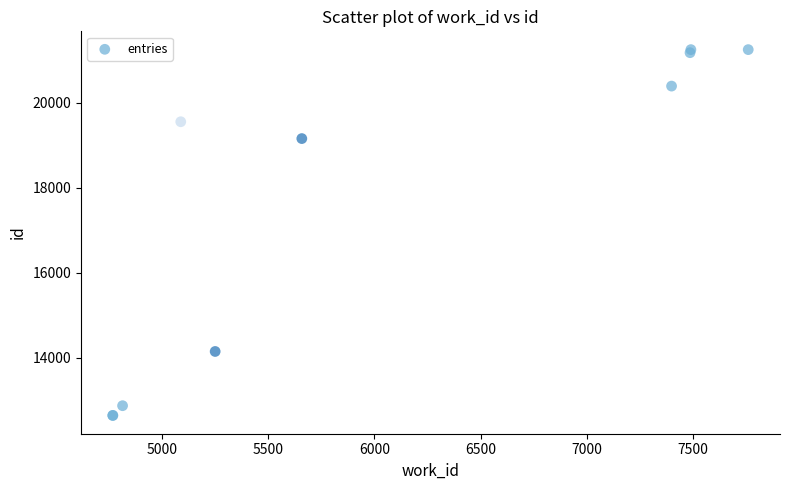

What Y value in the scatter plot is closest to 16943?

19154